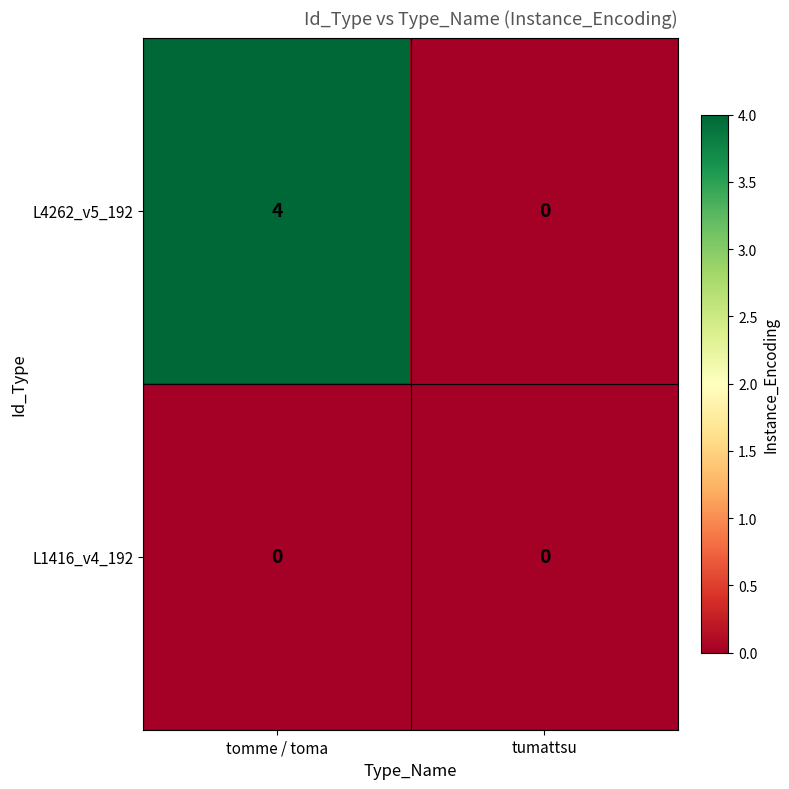

What is the spread (max minus min) of values at tomme / toma?

4